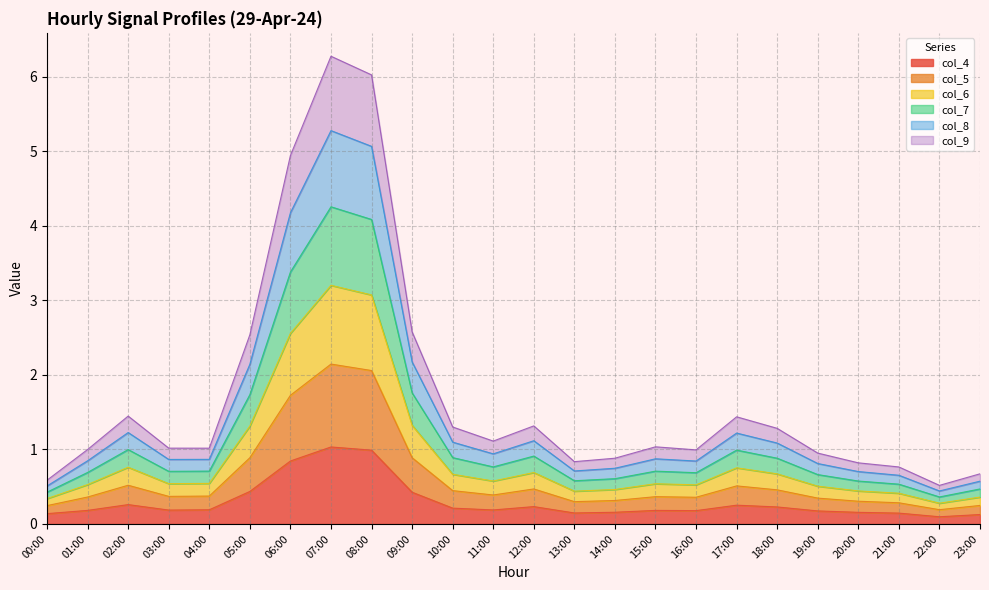

What is the total value across all series at 03:00?

1.0